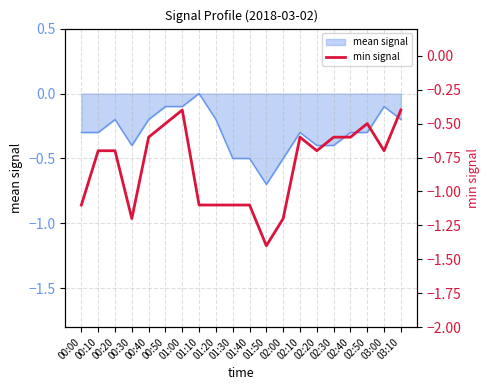

List the labels in order of value, smallest first.

01:50, 00:30, 02:00, 00:00, 01:10, 01:20, 01:30, 01:40, 00:10, 00:20, 02:20, 03:00, 00:40, 02:10, 02:30, 02:40, 00:50, 02:50, 01:00, 03:10